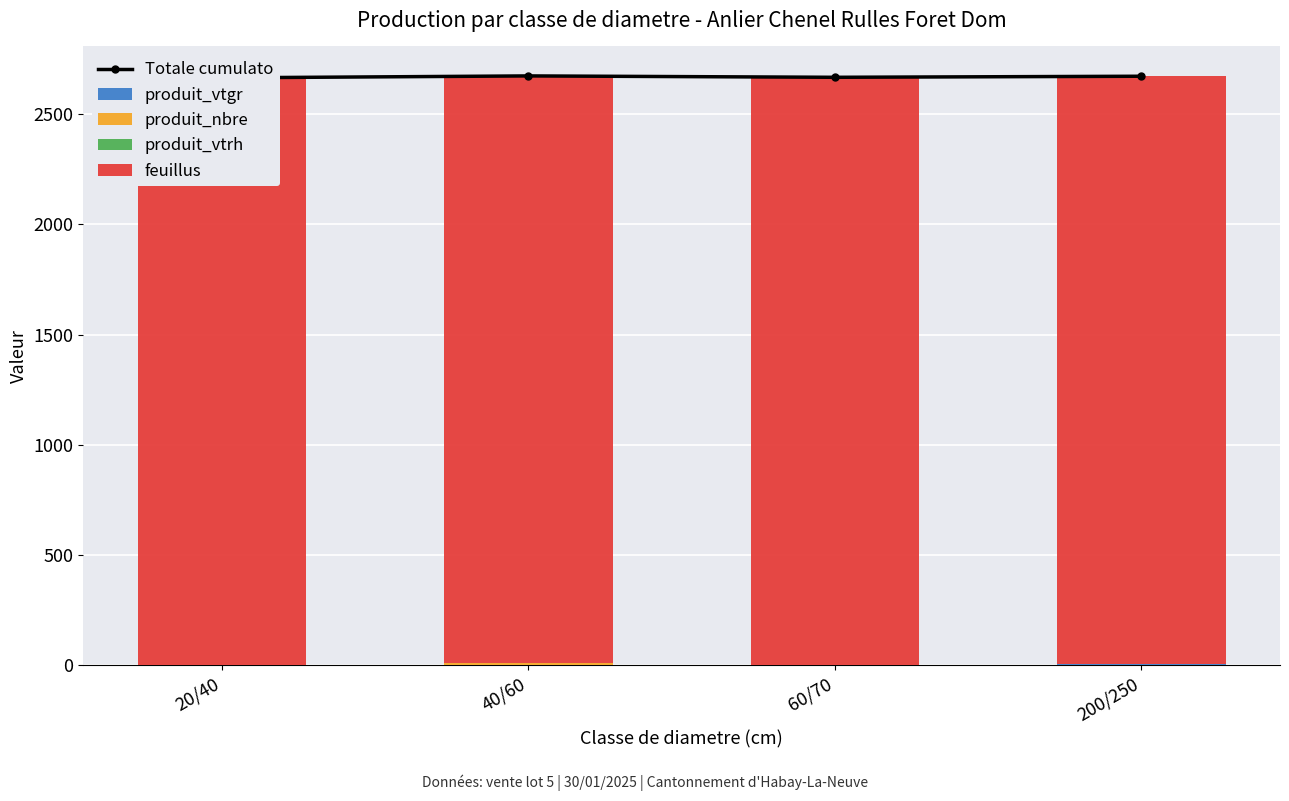

Which has a higher value, 20/40 or 200/250?

200/250